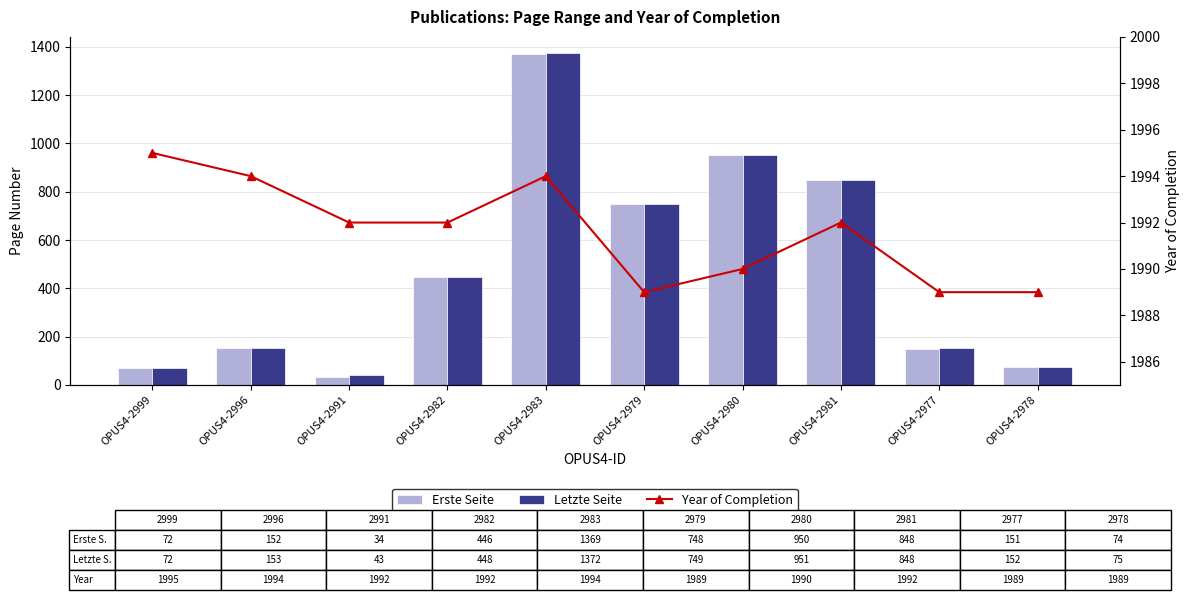

Does the chart contain stacked bars?

No